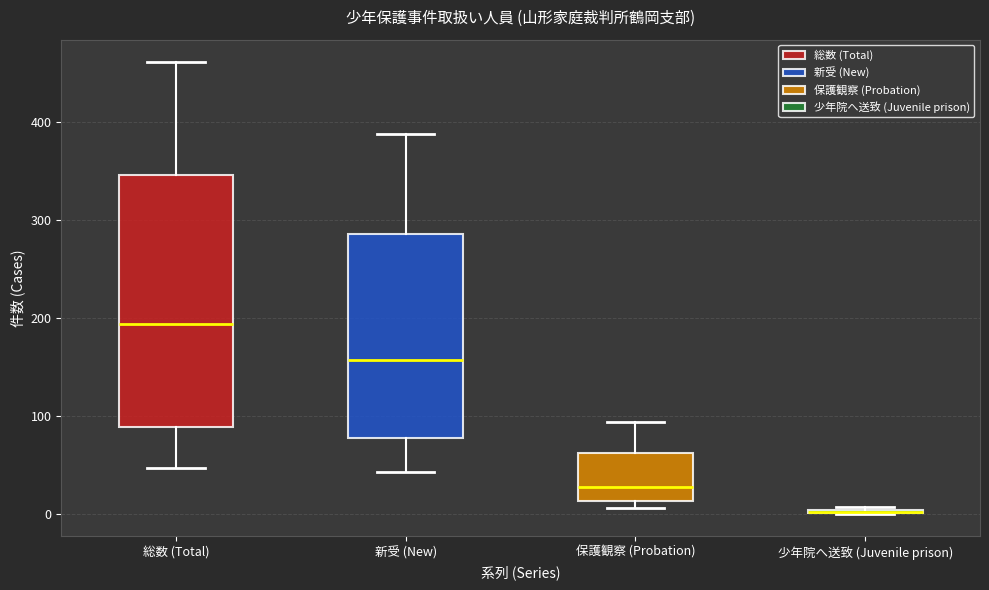

Reading left to right, read every box against the y-axis: the position of its median line, the range the box covers, and the ends of its whiskers. The values are not printed on the chart, so give them approximately, as read against the axis.

総数 (Total): median 190, box 90 to 350, whiskers 50 to 460
新受 (New): median 160, box 80 to 290, whiskers 40 to 390
保護観察 (Probation): median 30, box 10 to 60, whiskers 10 (just below the box's lower edge) to 90
少年院へ送致 (Juvenile prison): box collapsed to a line at 0, whiskers 0 to 10